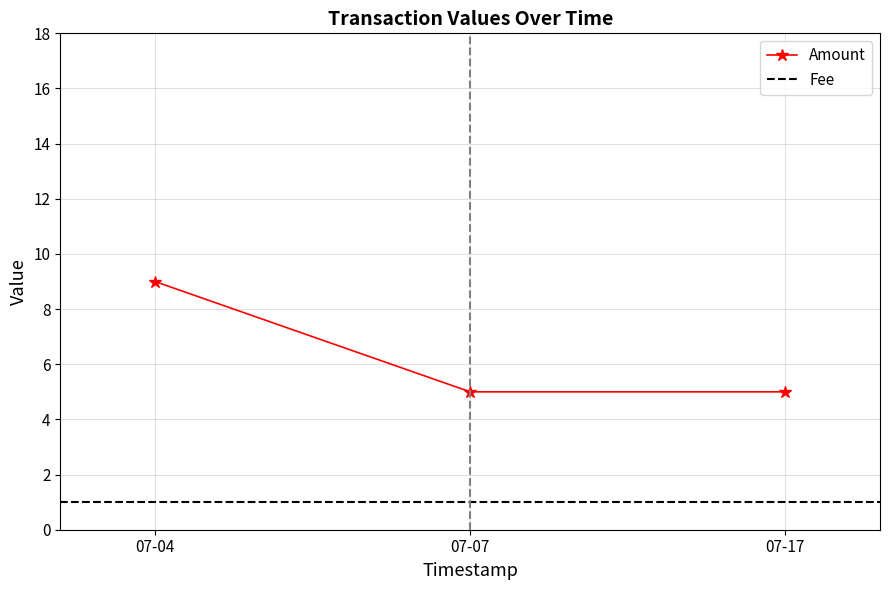

Is it true that Amount equals 9 at 07-04?

True